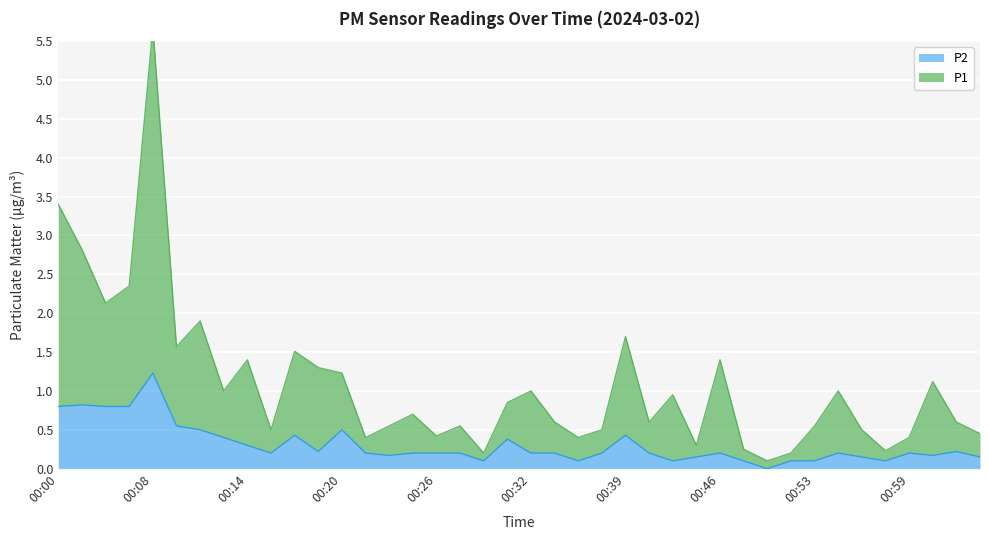

Does the chart display data point markers on the line(s)?

No